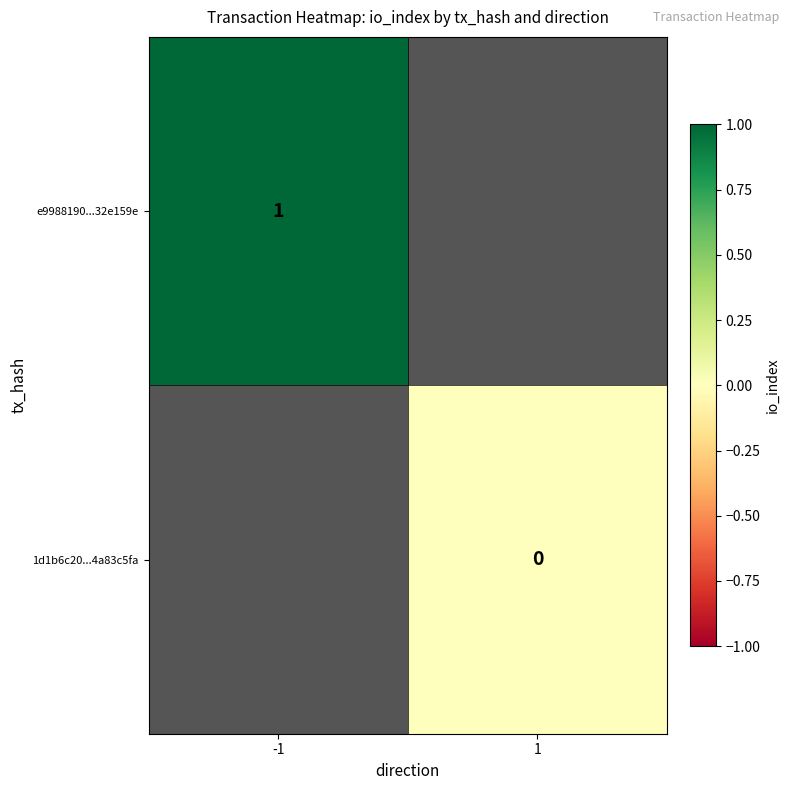

True or false: e9988190...32e159e has a value of 1 at -1.

True